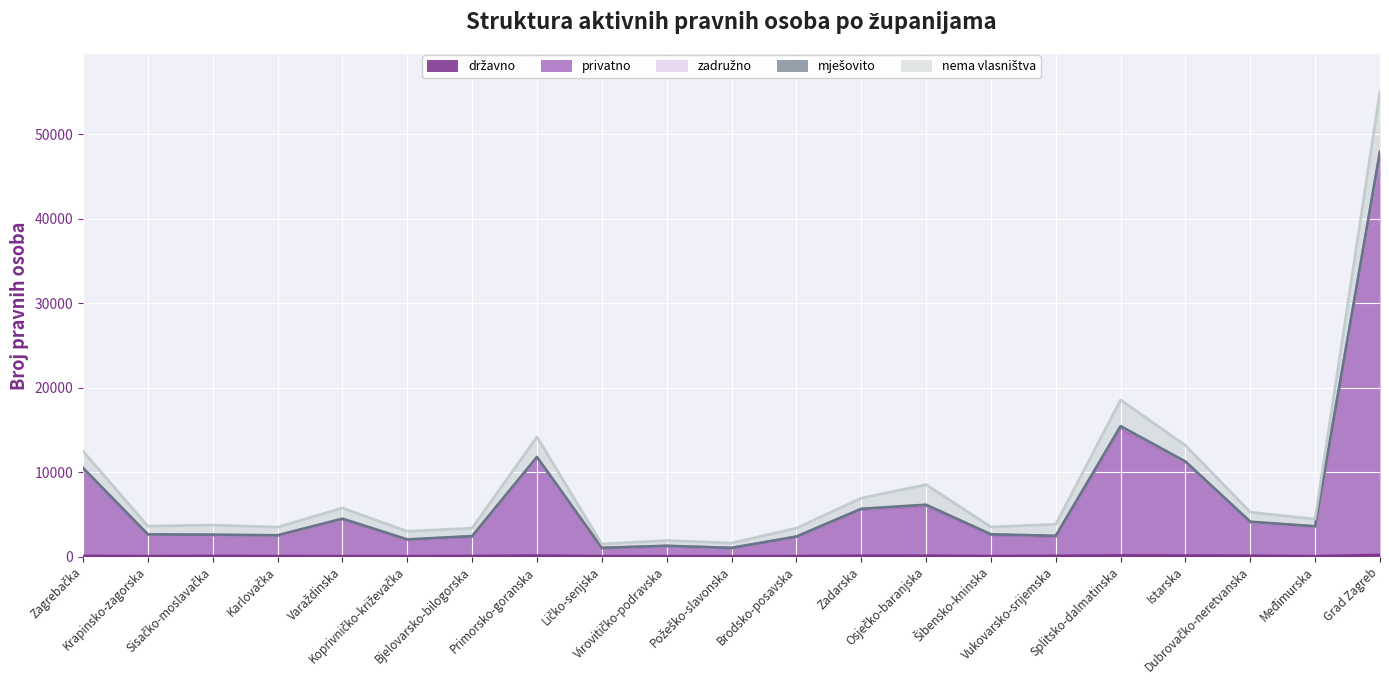

What is the highest value of the privatno series?

47655